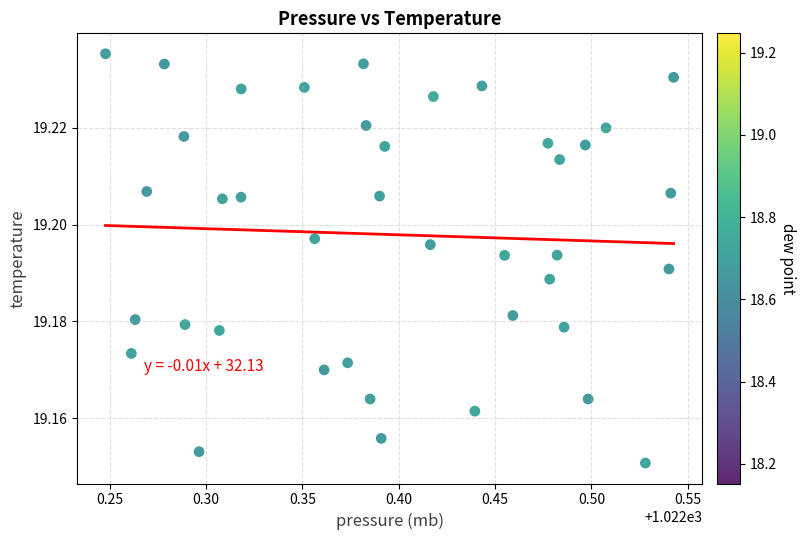

What is the range of X values (max minus min)?

0.3